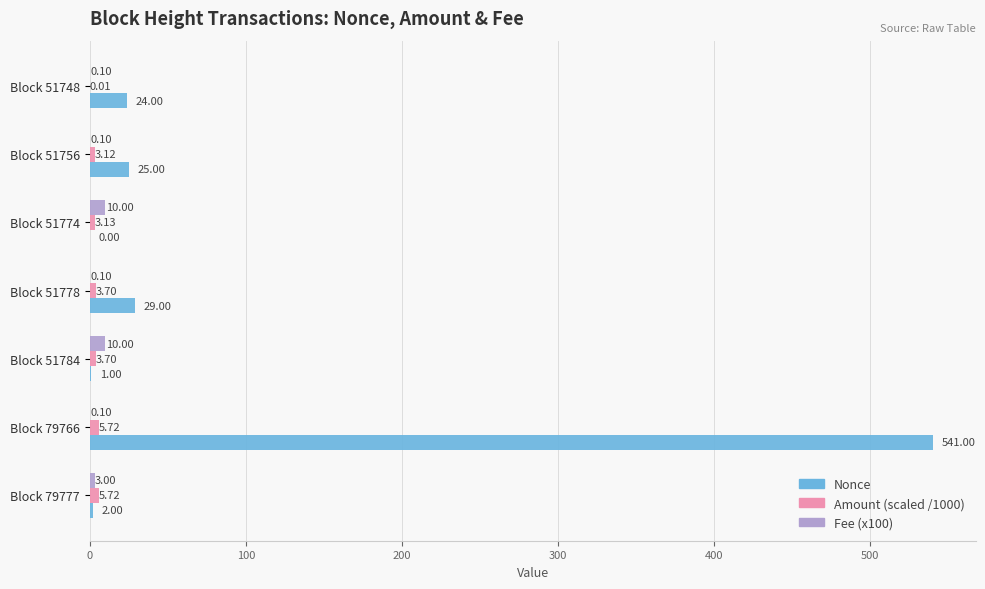

At which category is the sum across all series the highest?

Block 79766